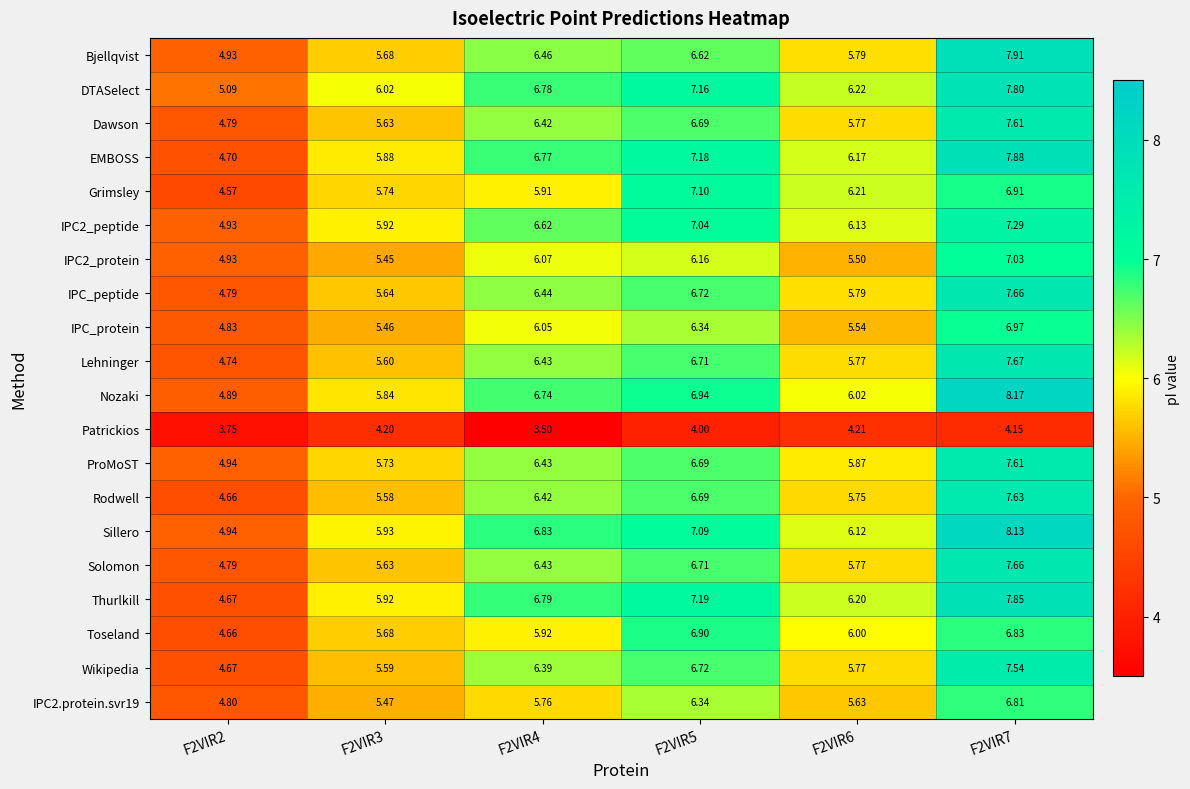

Which series changed the most between F2VIR4 and F2VIR6?

Nozaki